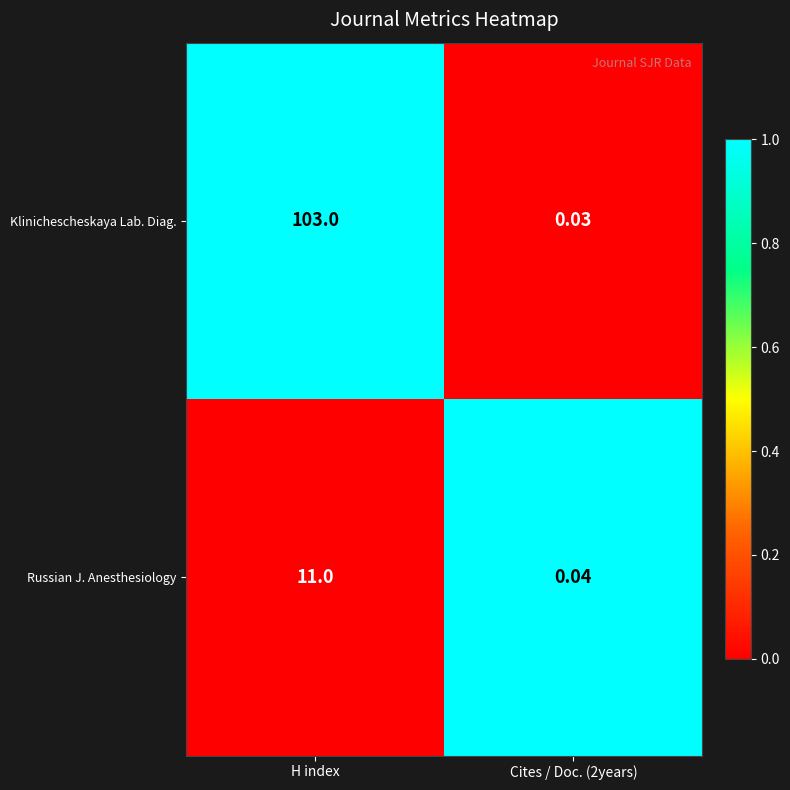

Which series has the widest spread of values?

Klinichescheskaya Lab. Diag.